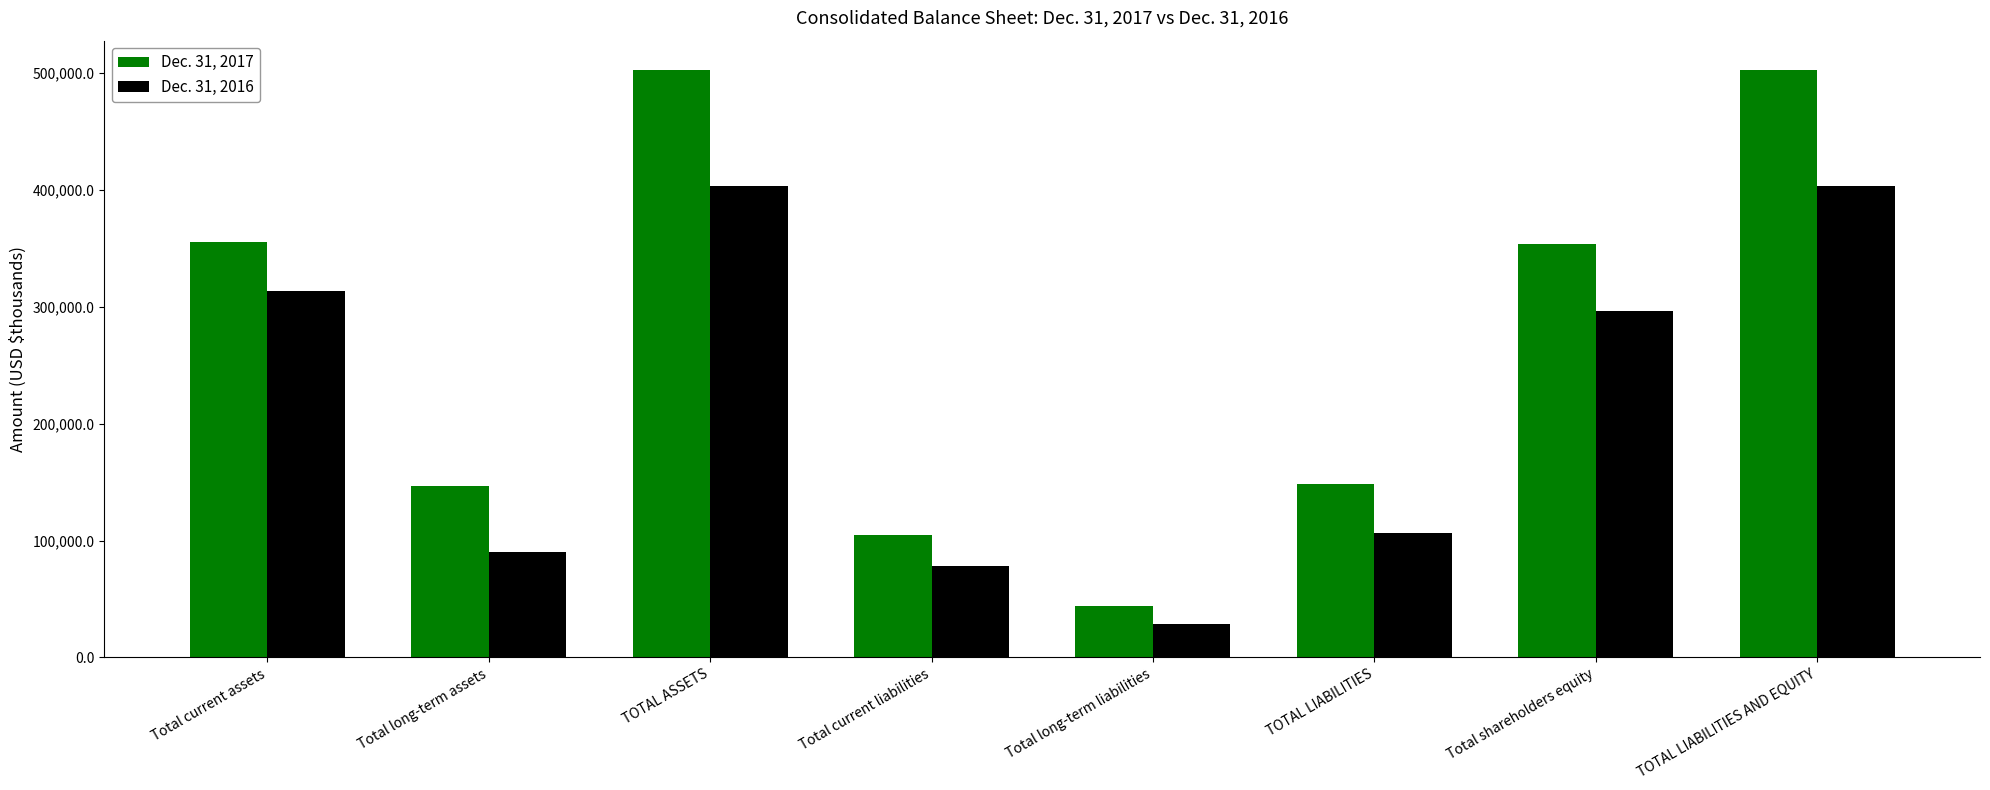

Count the number of data series in this chart.

2